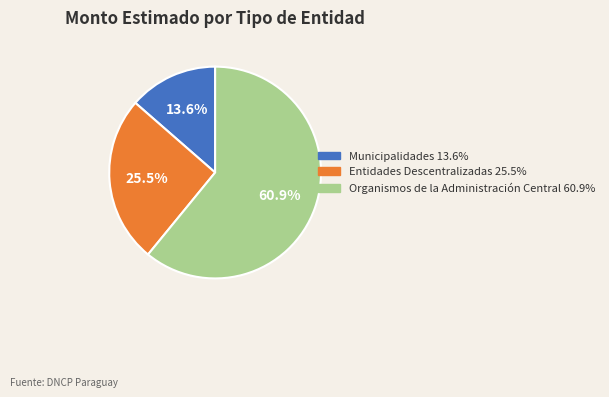

Does any single category account for the majority?

Yes